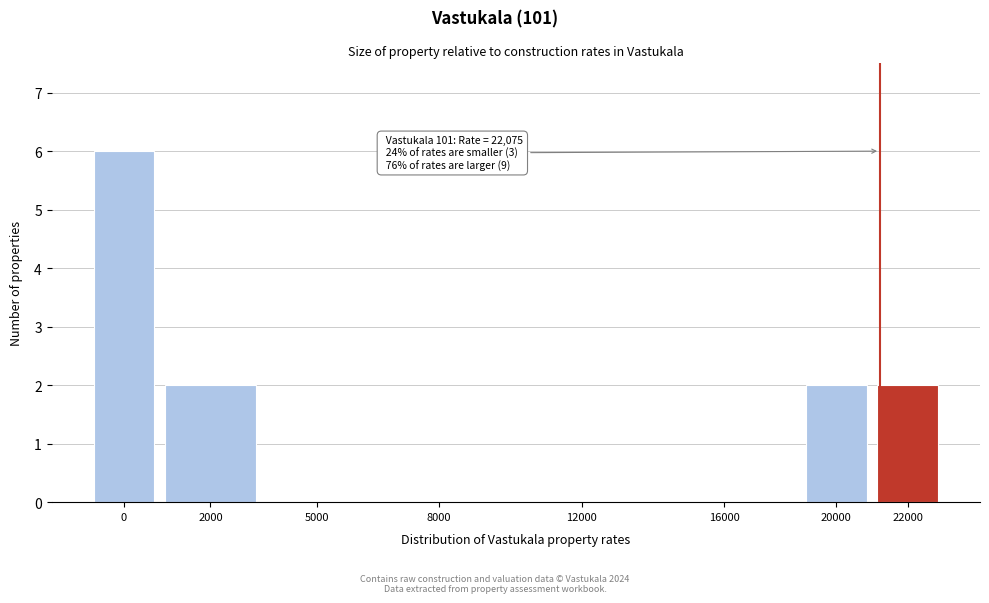

Reading left to right, what are all the values shown in this chart?

0=6	2000=2	5000=0	8000=0	12000=0	16000=0	20000=2	22000=2